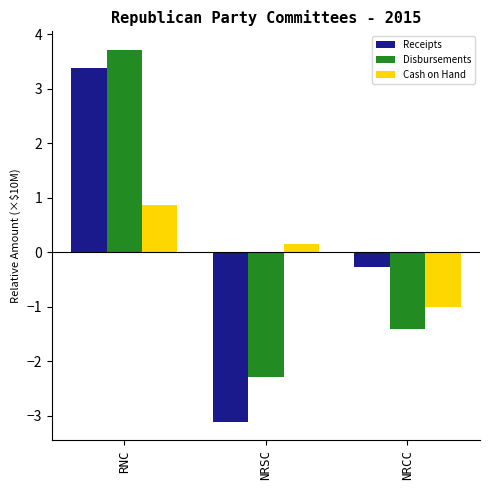

True or false: Receipts has a value of -3.1 at NRSC.

True